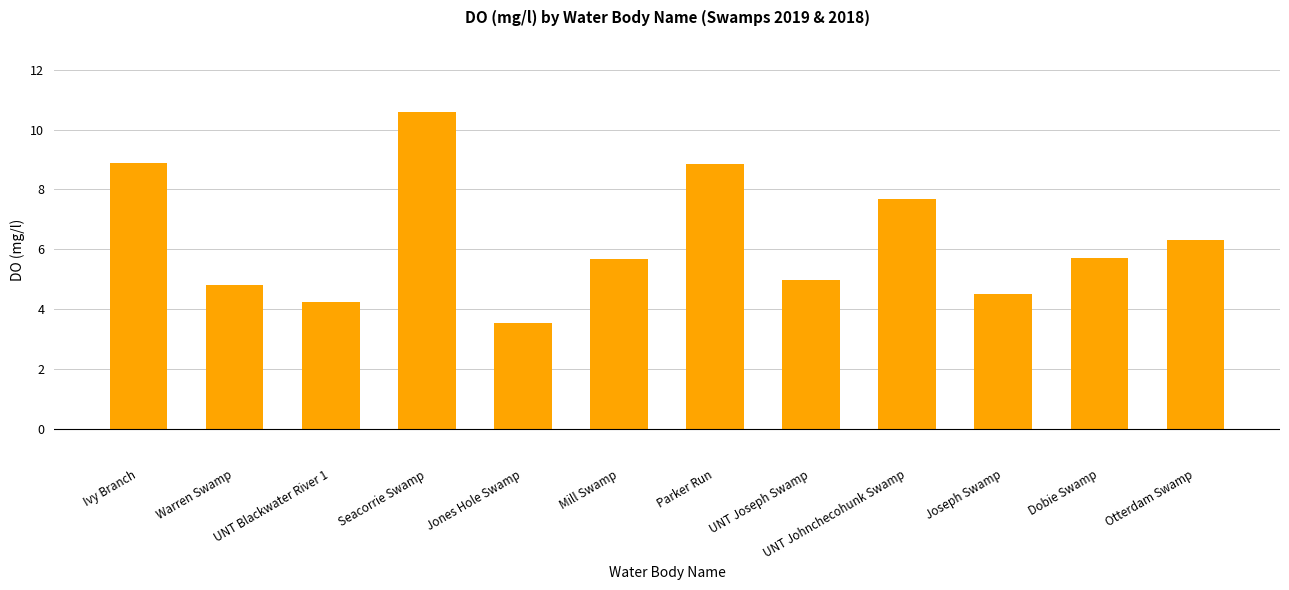

Reading right to left, transcribe all the data shown in this chart.

Otterdam Swamp=6.3	Dobie Swamp=5.7	Joseph Swamp=4.5	UNT Johnchecohunk Swamp=7.7	UNT Joseph Swamp=5.0	Parker Run=8.9	Mill Swamp=5.7	Jones Hole Swamp=3.5	Seacorrie Swamp=10.6	UNT Blackwater River 1=4.2	Warren Swamp=4.8	Ivy Branch=8.9